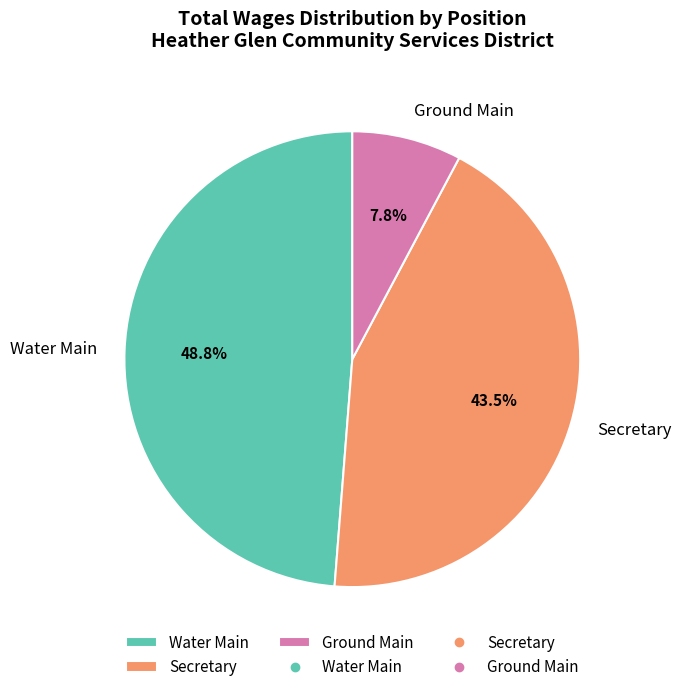

Approximately how many times larger is the value at Water Main compared to Secretary?

1.1